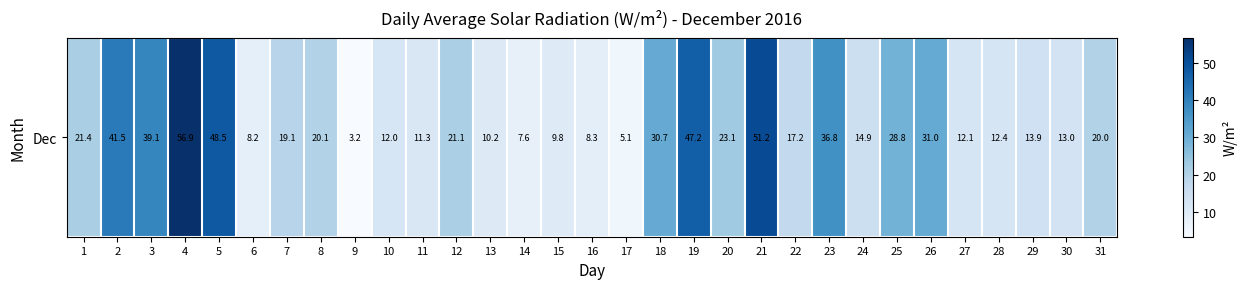

Reading left to right, list all the values displayed in this chart.

1=21.4	2=41.5	3=39.1	4=56.9	5=48.5	6=8.2	7=19.1	8=20.1	9=3.2	10=12.0	11=11.3	12=21.1	13=10.2	14=7.6	15=9.8	16=8.3	17=5.1	18=30.7	19=47.2	20=23.1	21=51.2	22=17.2	23=36.8	24=14.9	25=28.8	26=31.0	27=12.1	28=12.4	29=13.9	30=13.0	31=20.0